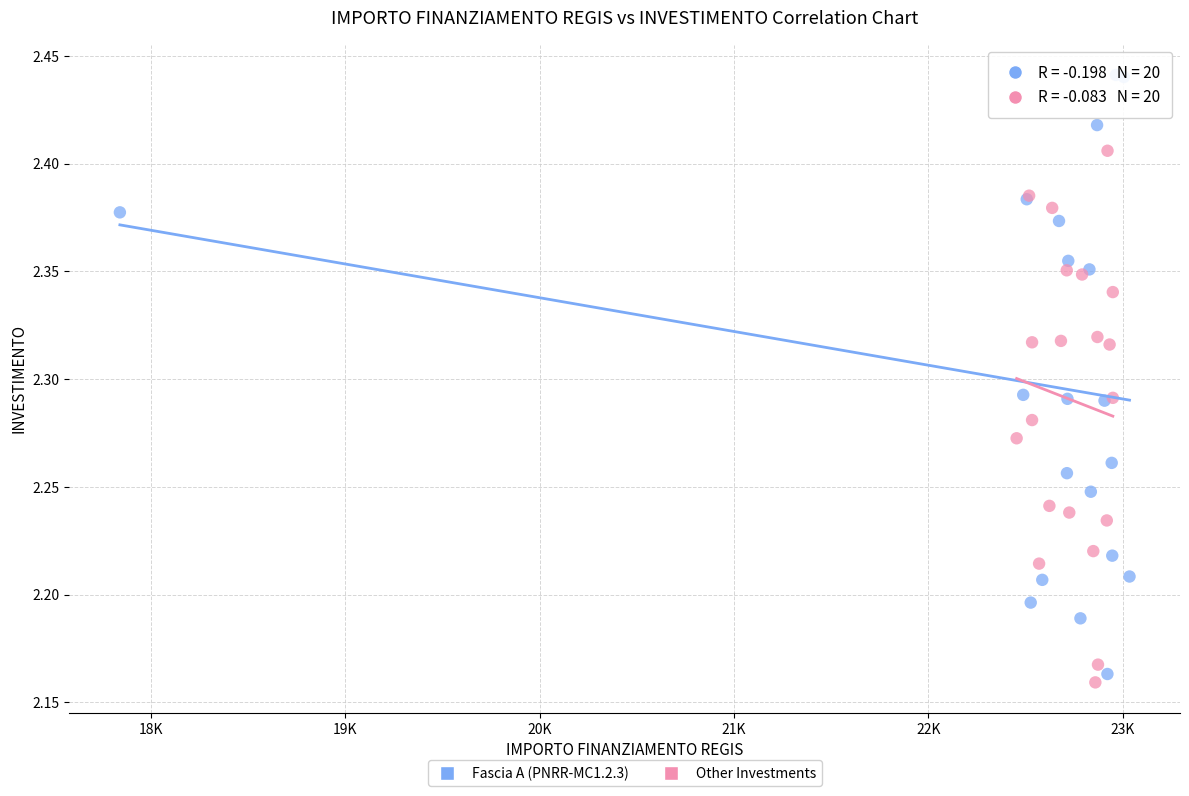

Which series has the widest spread of Y values?

Fascia A (PNRR-MC1.2.3)